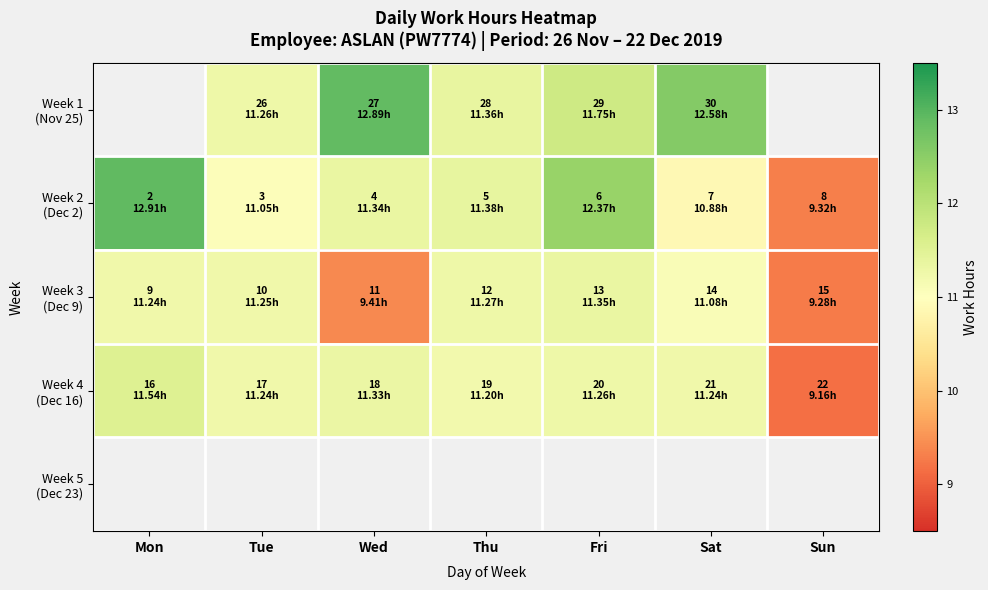

Rank the series at Sat from lowest to highest value.

Week 2 (Dec 2), Week 3 (Dec 9), Week 4 (Dec 16), Week 1 (Nov 25), Week 5 (Dec 23)